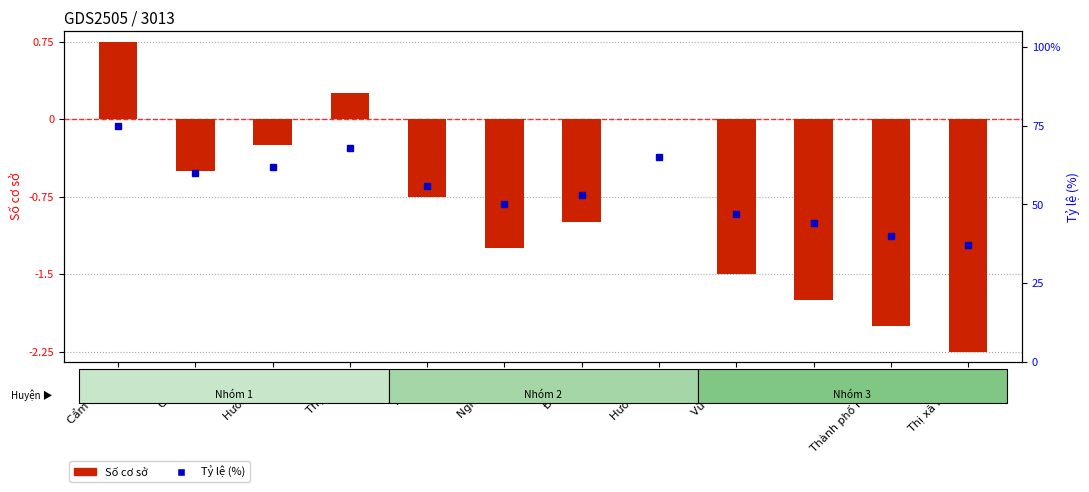

Which series has the largest range (max minus min)?

Tỷ lệ (%)